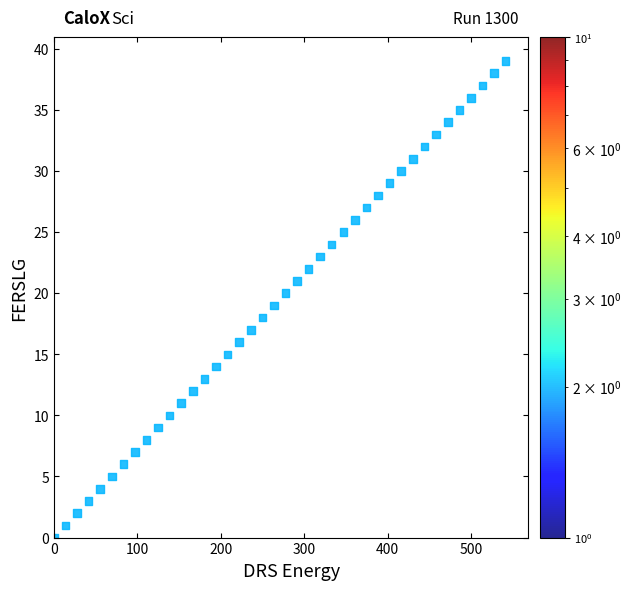

What is the range of Y values (max minus min)?

39